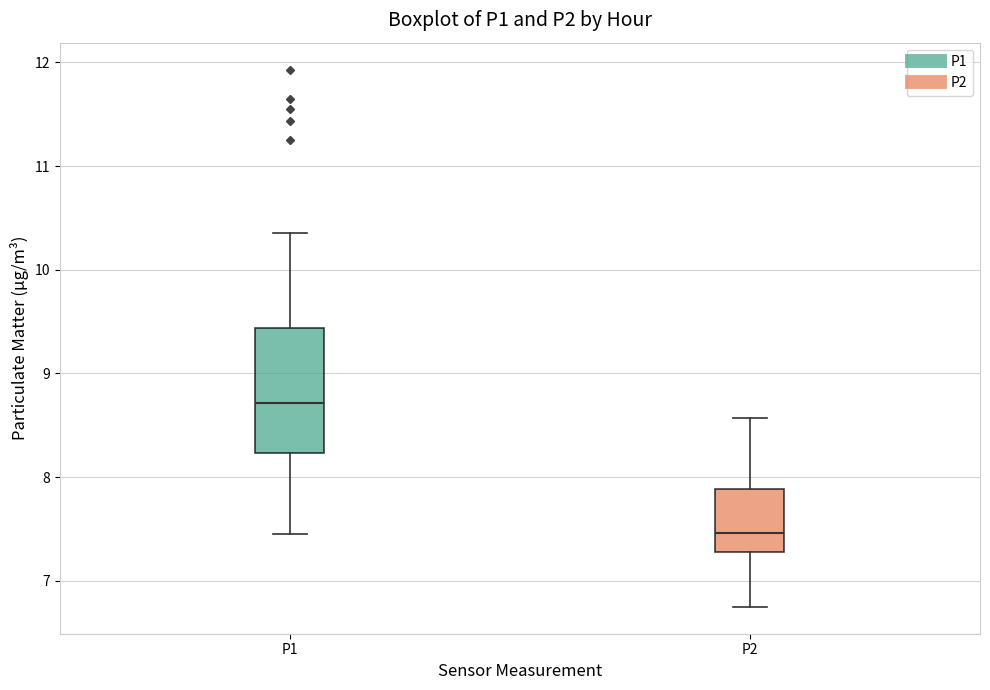

Reading left to right, transcribe this box plot: for each box, give where its median line is, the range the box spans, and where its two whiskers end, as read against the y-axis. The values are not printed on the chart, so give them approximately, as read against the axis.

P1: median 8.7, box 8.2 to 9.4, whiskers 7.5 to 10.4
P2: median 7.5, box 7.3 to 7.9, whiskers 6.8 to 8.6